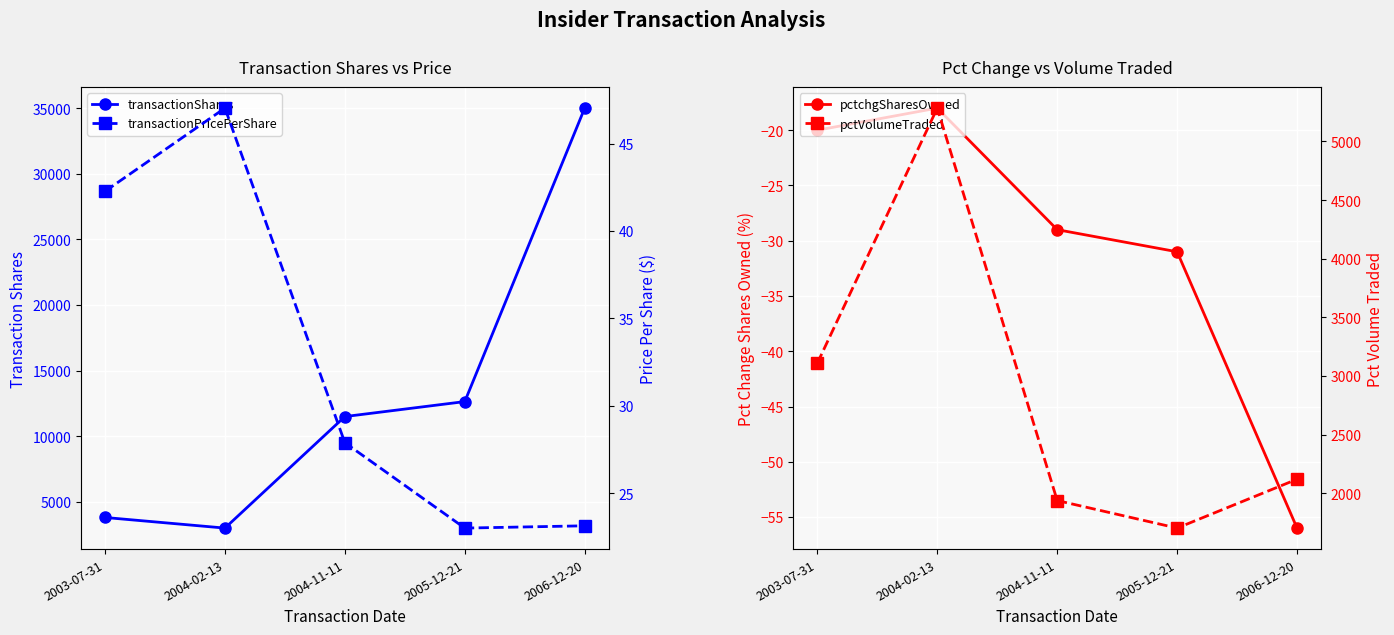

Reading left to right, transcribe all the data shown in this chart.

transactionShares: 2003-07-31=3809.0	2004-02-13=3000.0	2004-11-11=11500.0	2005-12-21=12642.0	2006-12-20=35012.0
transactionPricePerShare: 2003-07-31=42.3	2004-02-13=47.0	2004-11-11=27.9	2005-12-21=23.0	2006-12-20=23.1
pctchgSharesOwned: 2003-07-31=-20.0	2004-02-13=-18.0	2004-11-11=-29.0	2005-12-21=-31.0	2006-12-20=-56.0
pctVolumeTraded: 2003-07-31=3109.0	2004-02-13=5285.0	2004-11-11=1937.0	2005-12-21=1702.0	2006-12-20=2119.0